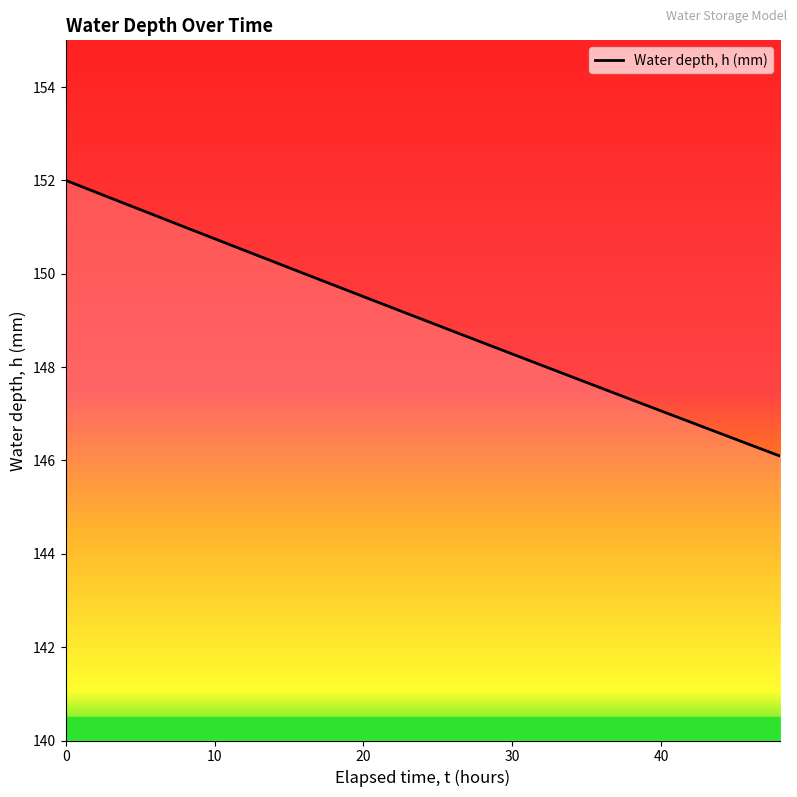

What is the greatest value displayed?

152.0